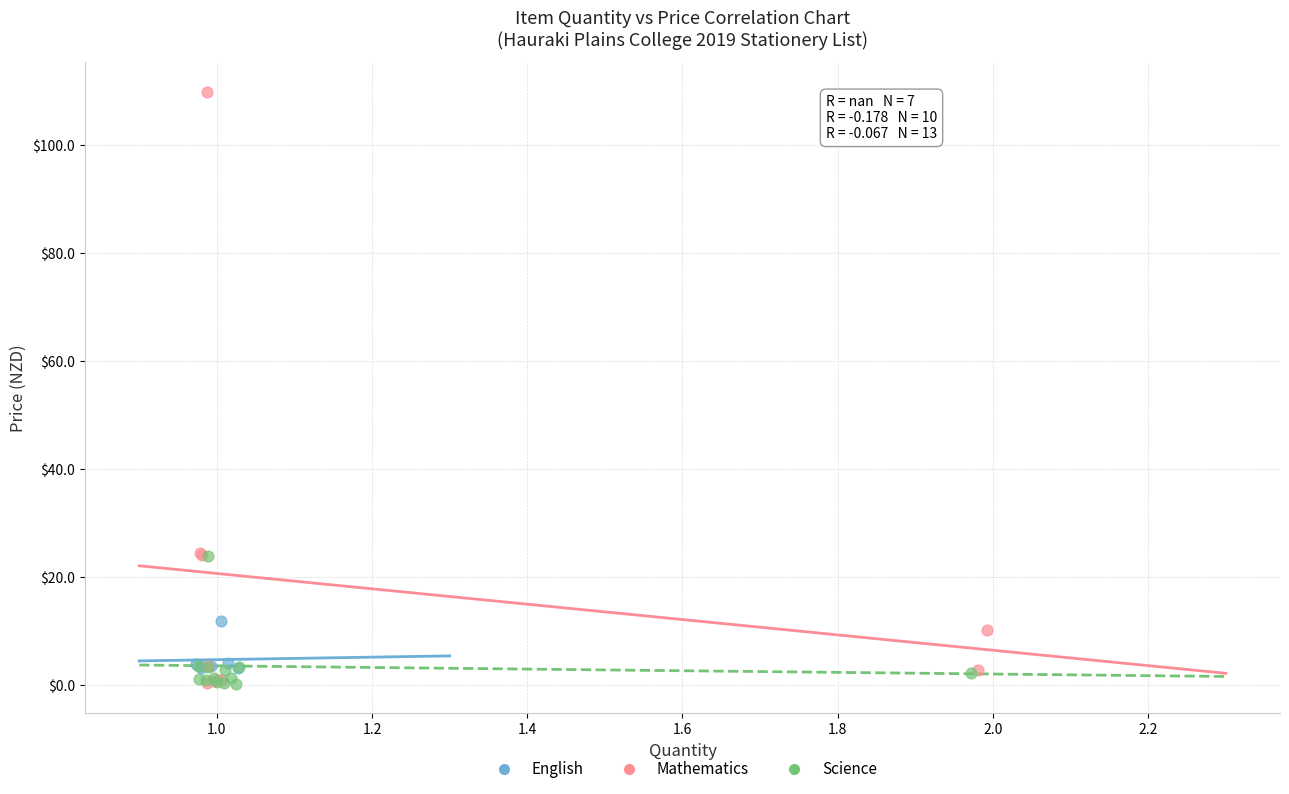

Which series has the largest Y range (max minus min)?

Mathematics